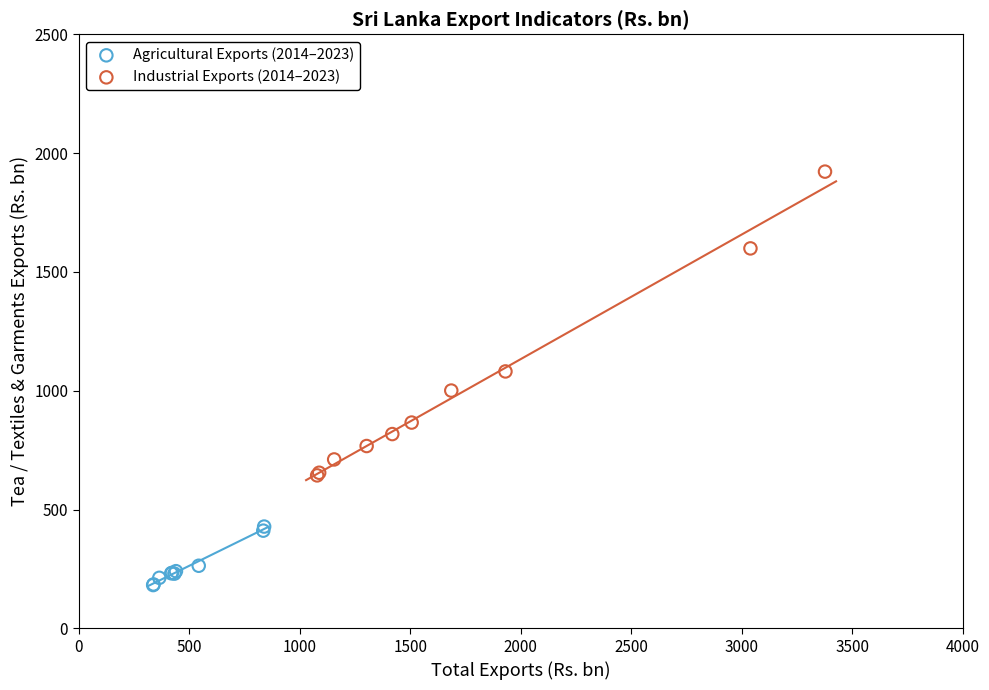

Which series has the largest Y range (max minus min)?

Industrial Exports (2014–2023)